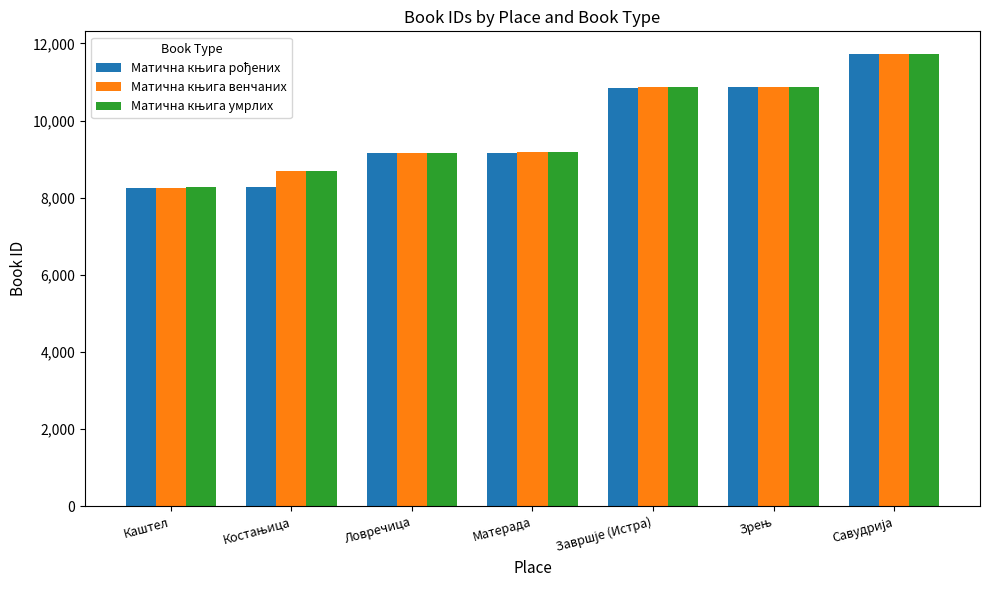

What is the smallest value displayed?

8258